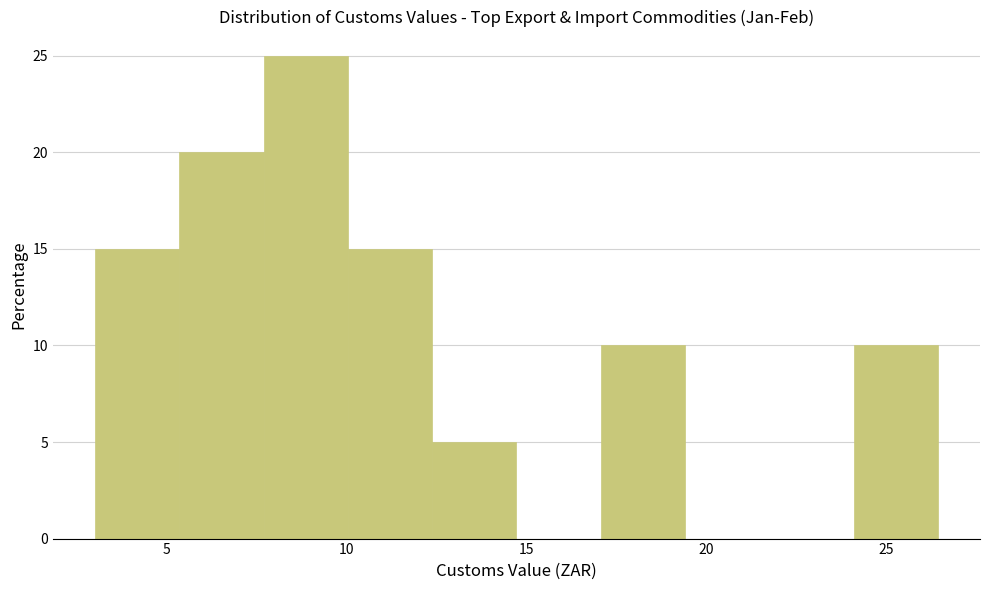

Reading left to right, list every bar in this chart as the range it spans on the x-axis followed by its height. Neither the bar edges nor the heights are printed on the chart, so give them approximately, as read against the axes.

3.0 to 5.5: 15
5.5 to 7.5: 20
7.5 to 10.0: 25
10.0 to 12.5: 15
12.5 to 14.5: 5
14.5 to 17.0: 0
17.0 to 19.5: 10
19.5 to 21.5: 0
21.5 to 24.0: 0
24.0 to 26.5: 10